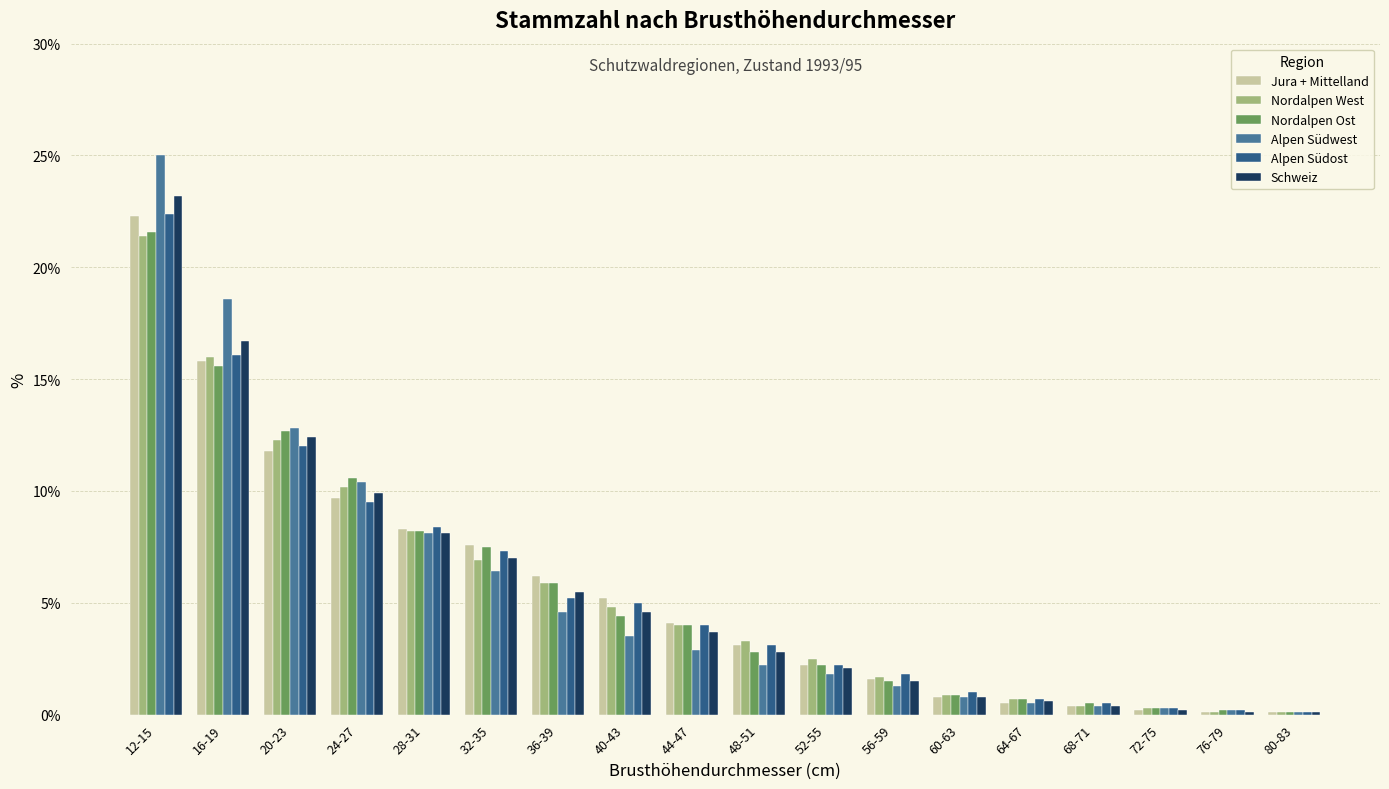

Where is Nordalpen West nearest to the value 10?

24-27